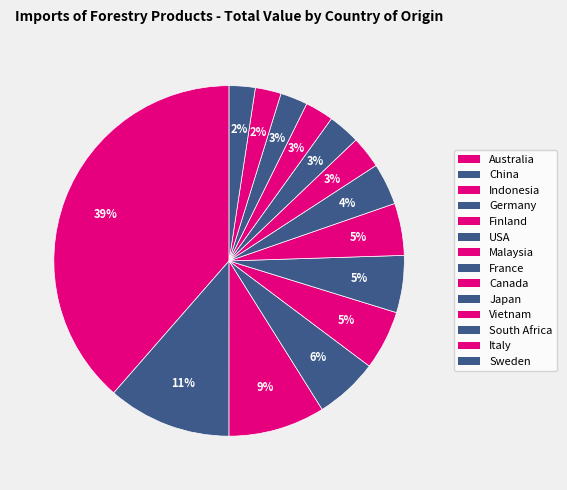

How many segments does this pie chart have?

14